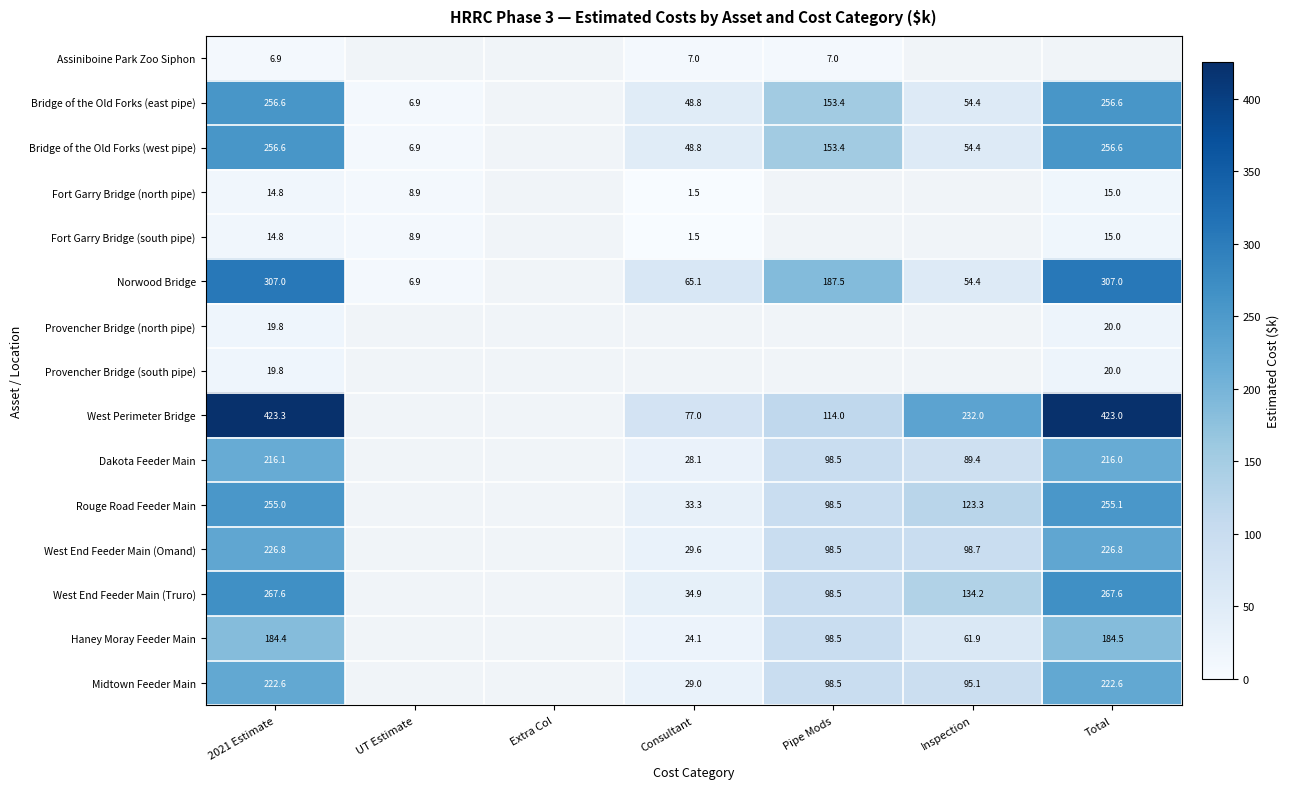

What is the difference between the Fort Garry Bridge (south pipe) values at UT Estimate and Total?

6.1